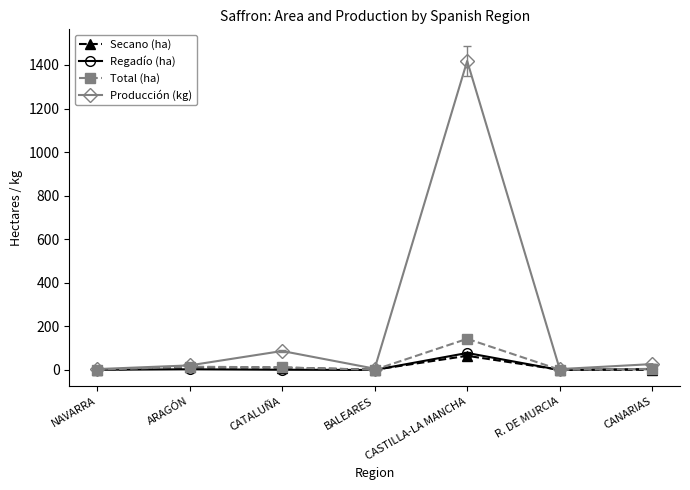

Is it true that Secano (ha) equals 65 at CASTILLA-LA MANCHA?

True